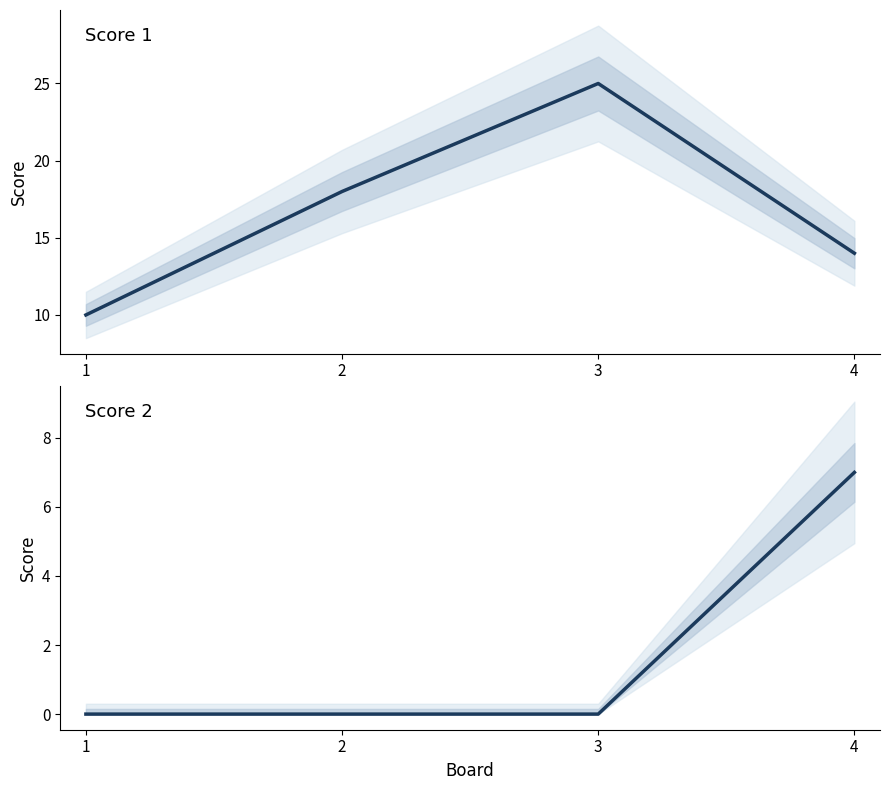

Which series has the largest total across all categories?

Score 1